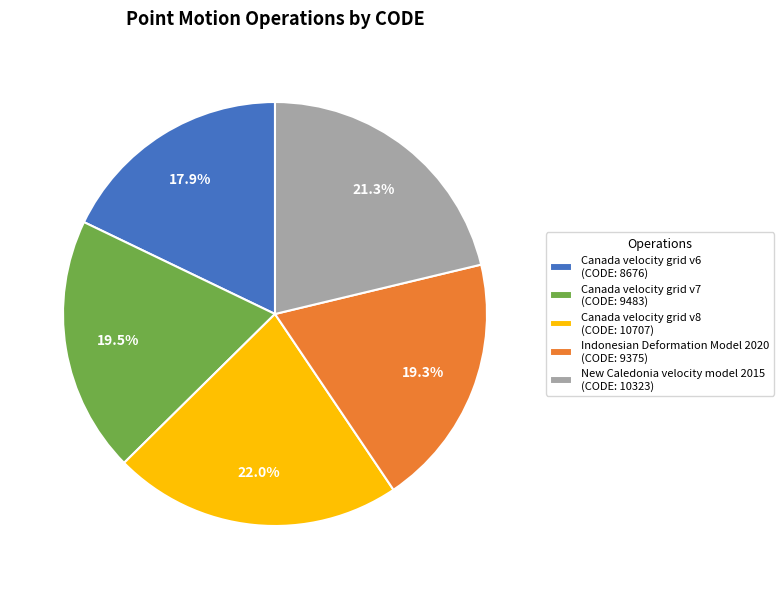

How many slices are in this pie chart?

5